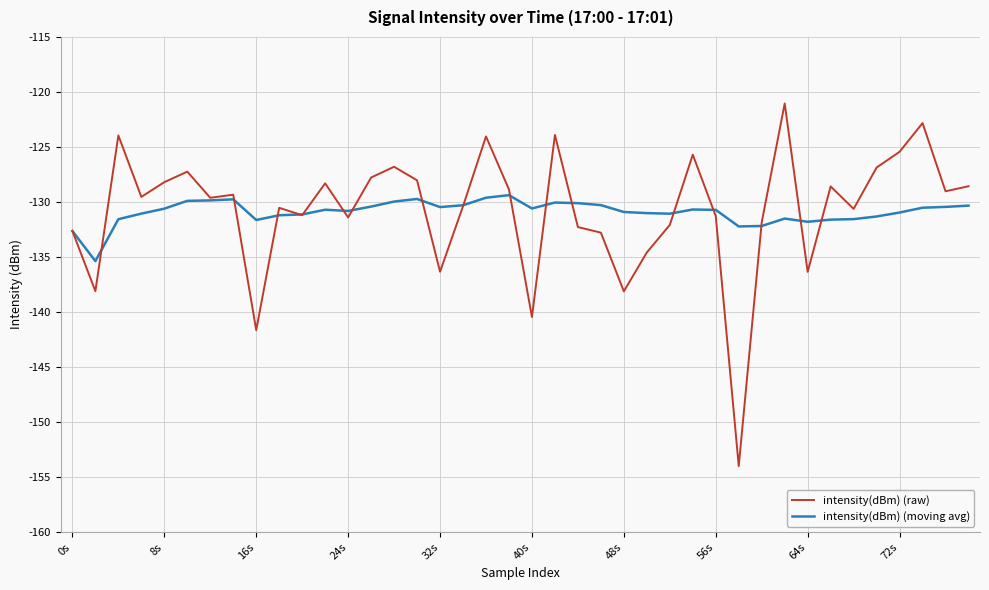

Rank the series by their maximum value, from lowest to highest.

intensity(dBm) (moving avg), intensity(dBm) (raw)